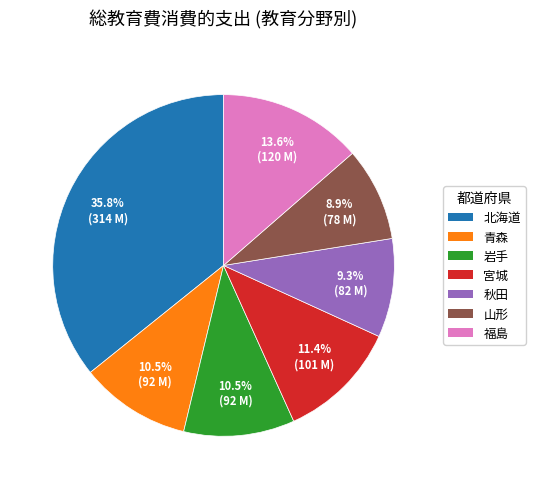

To the nearest percent, what is the difference between the 岩手 and 福島 slice percentages?

3%